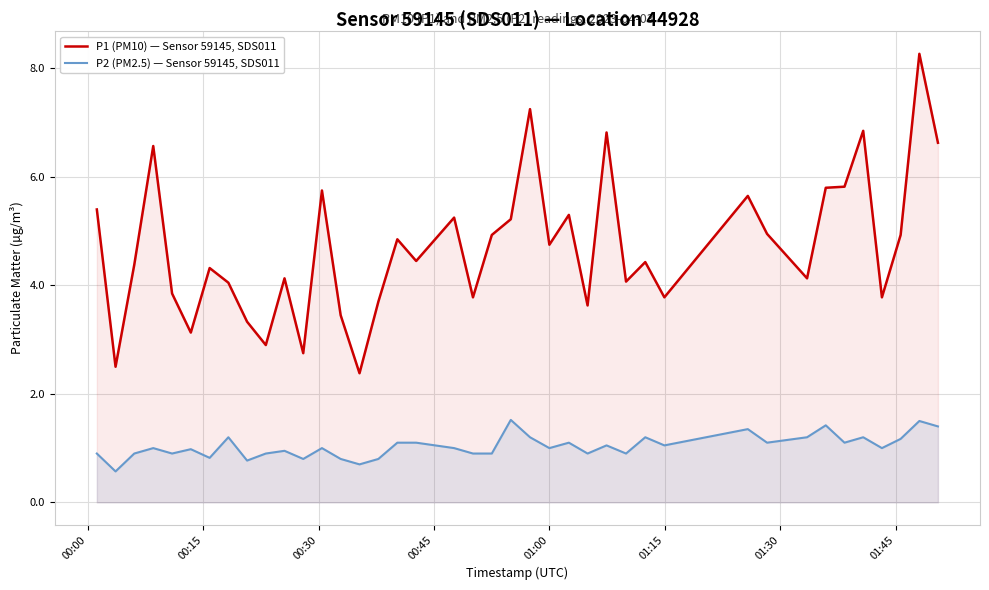

List the series in order of their peak value, highest first.

P1 (PM10) — Sensor 59145, SDS011, P2 (PM2.5) — Sensor 59145, SDS011